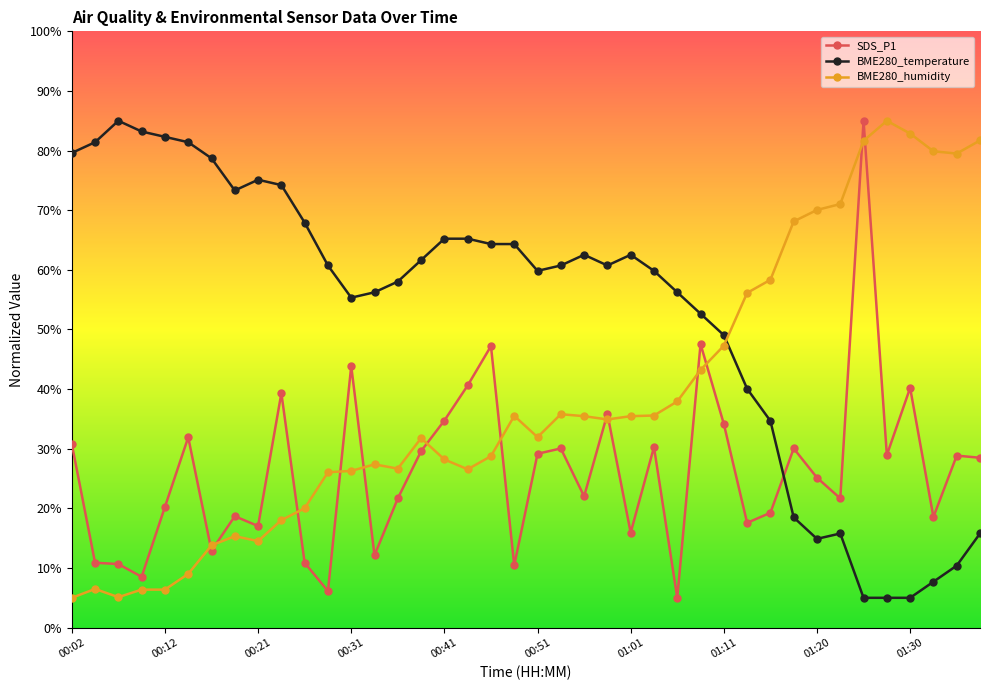

How many series are shown in this chart?

3